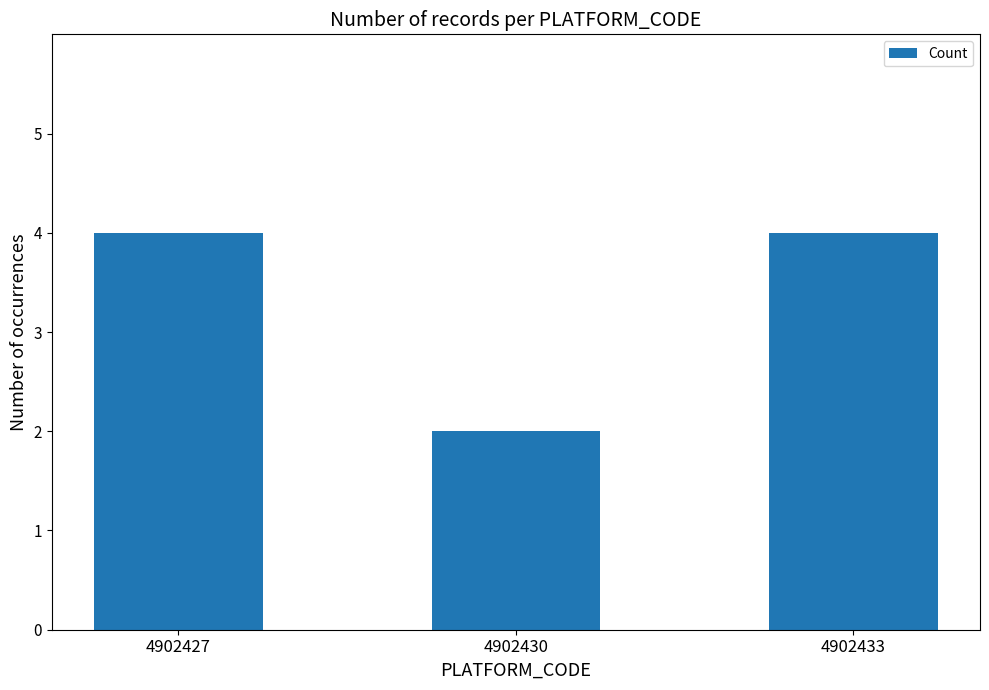

How many bars are there in total?

3